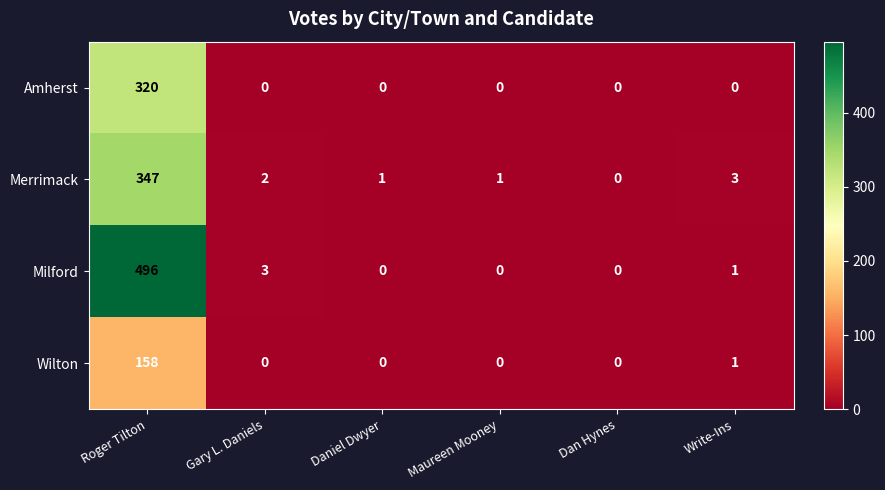

Reading left to right, what are all the values shown in this chart?

Amherst: 320	0	0	0	0	0
Merrimack: 347	2	1	1	0	3
Milford: 496	3	0	0	0	1
Wilton: 158	0	0	0	0	1